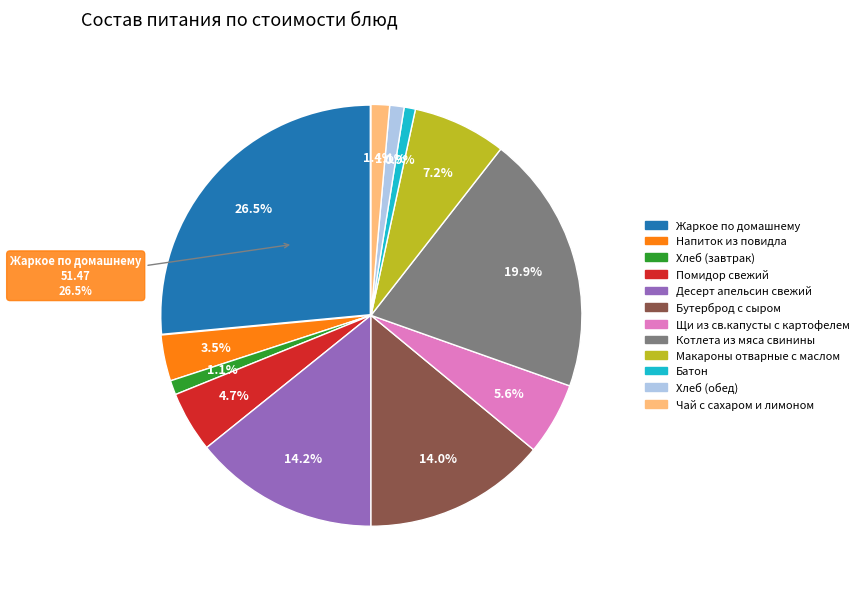

To the nearest percent, what is the difference between the largest and smallest slice percentages?

26%